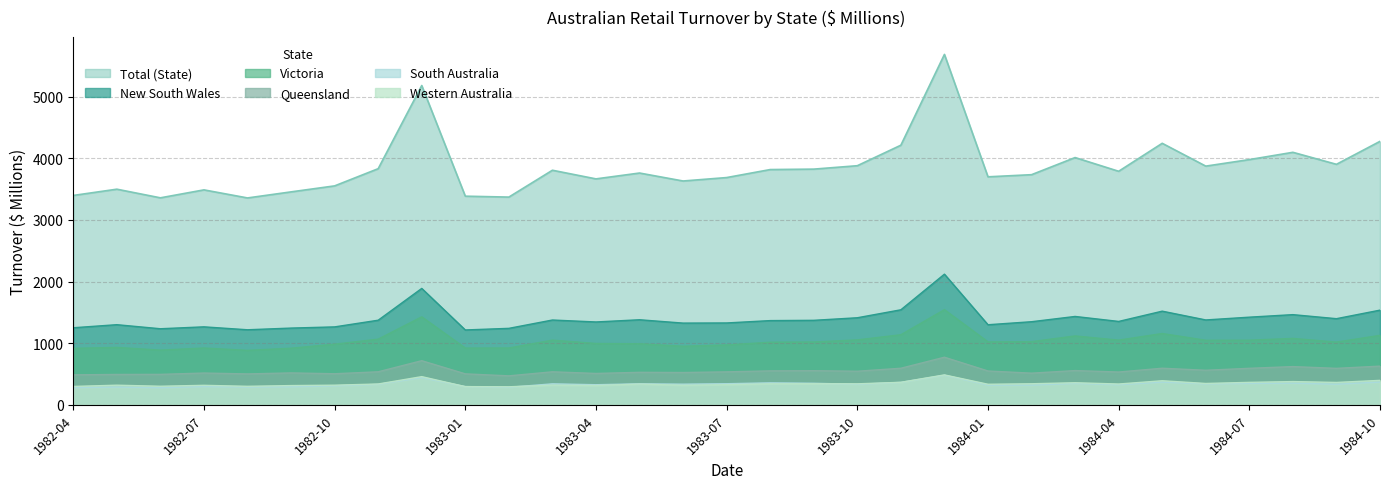

List the series in order of their peak value, lowest first.

South Australia, Western Australia, Queensland, Victoria, New South Wales, Total